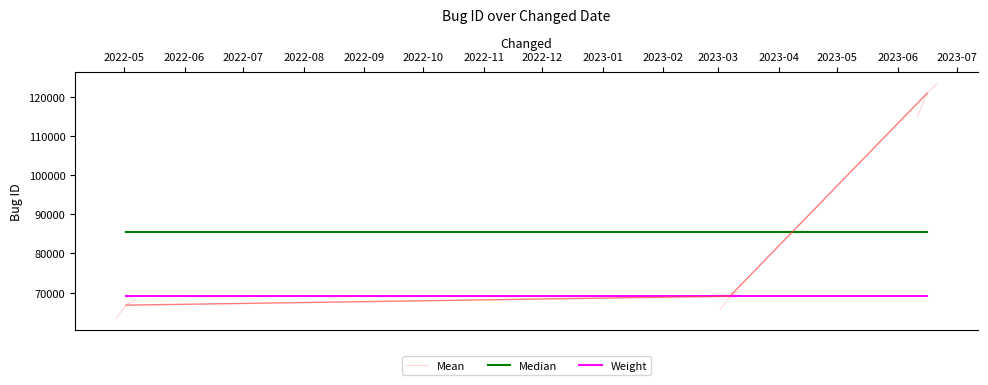

Which series has the largest total across all categories?

Mean